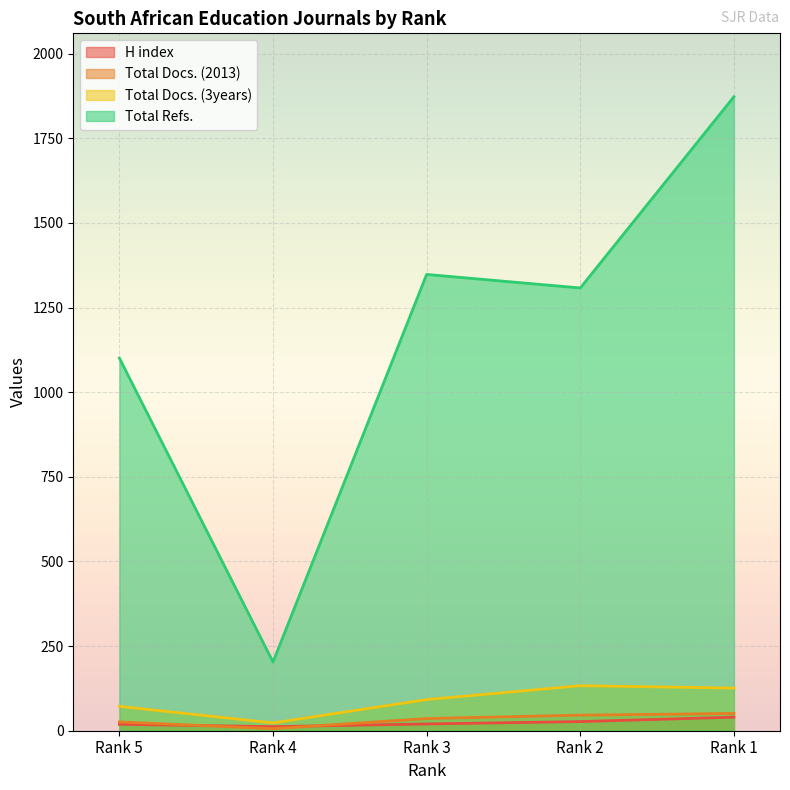

How many data points in H index are less than 20?

2